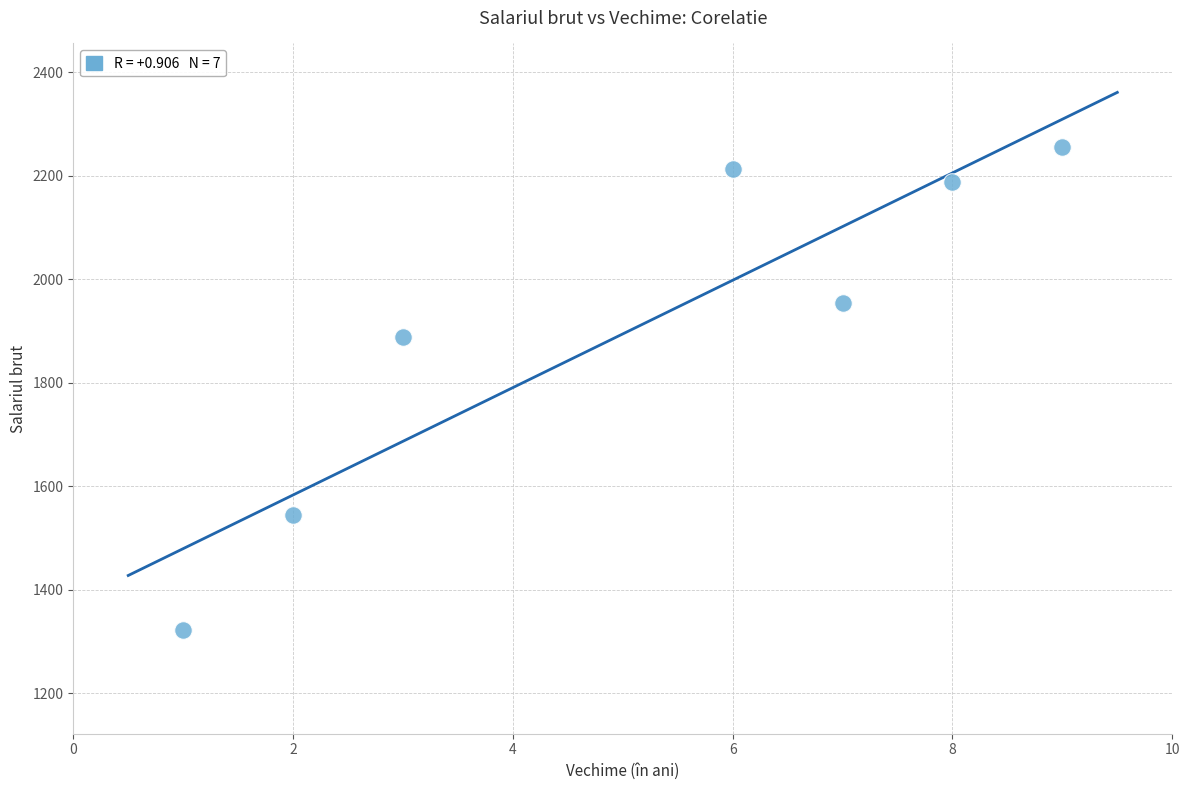

What Y value in the scatter plot is closest to 1789?

1888